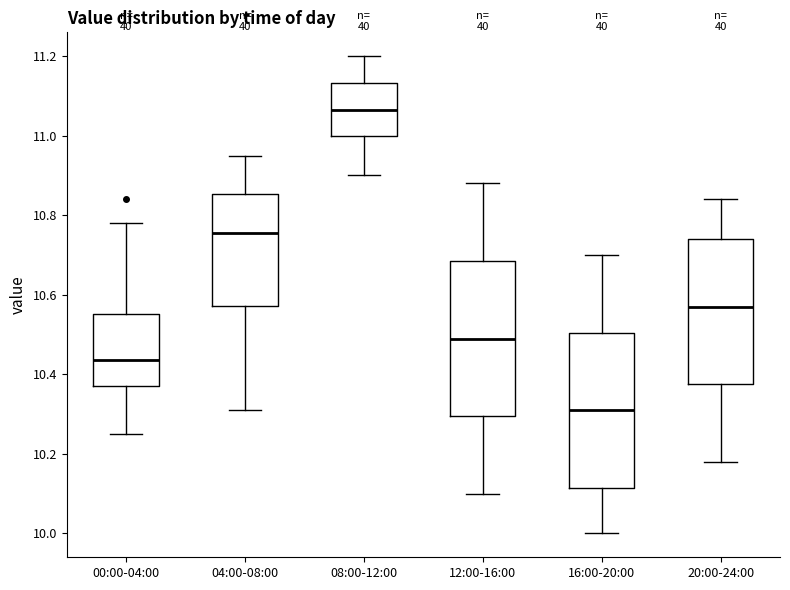

Which box's median line is the highest?

08:00-12:00